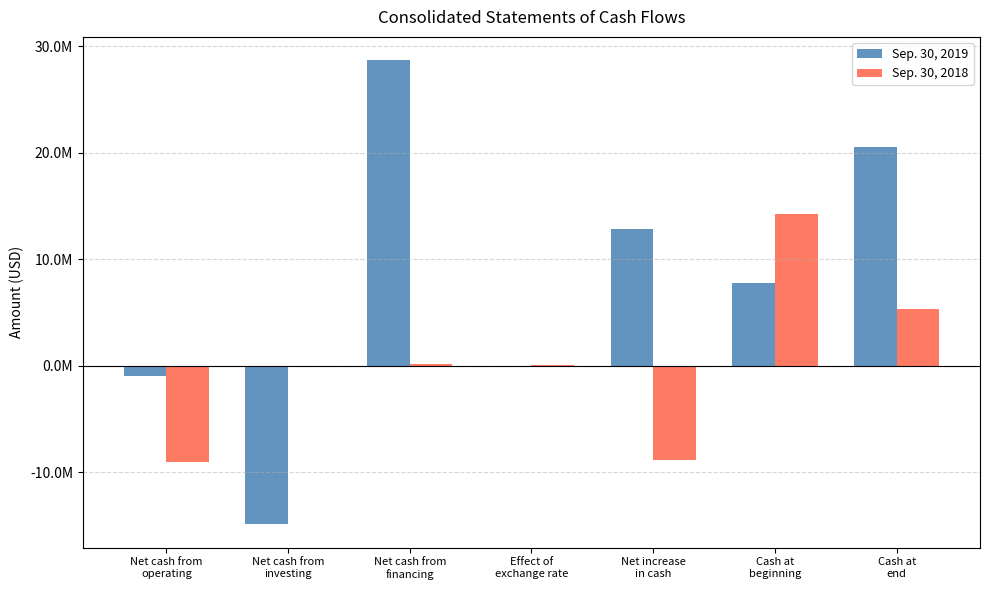

What is the value of the Sep. 30, 2019 bar at the 2nd from the left?

-14905320